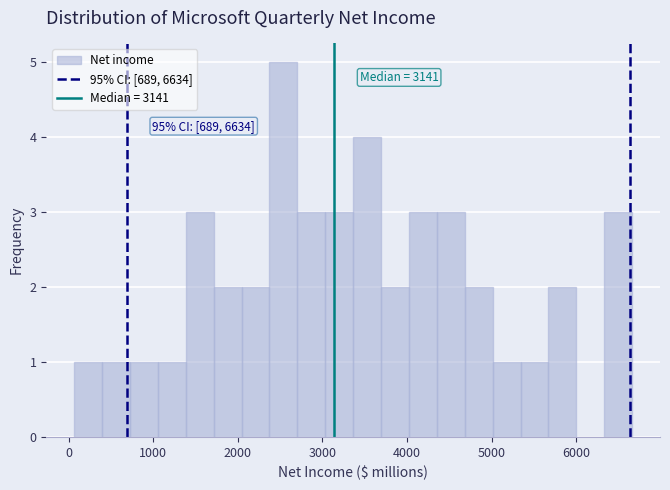

Around what value on the x-axis is the tallest bar? Give the approximate position of its centre, as read against the axis.

2500